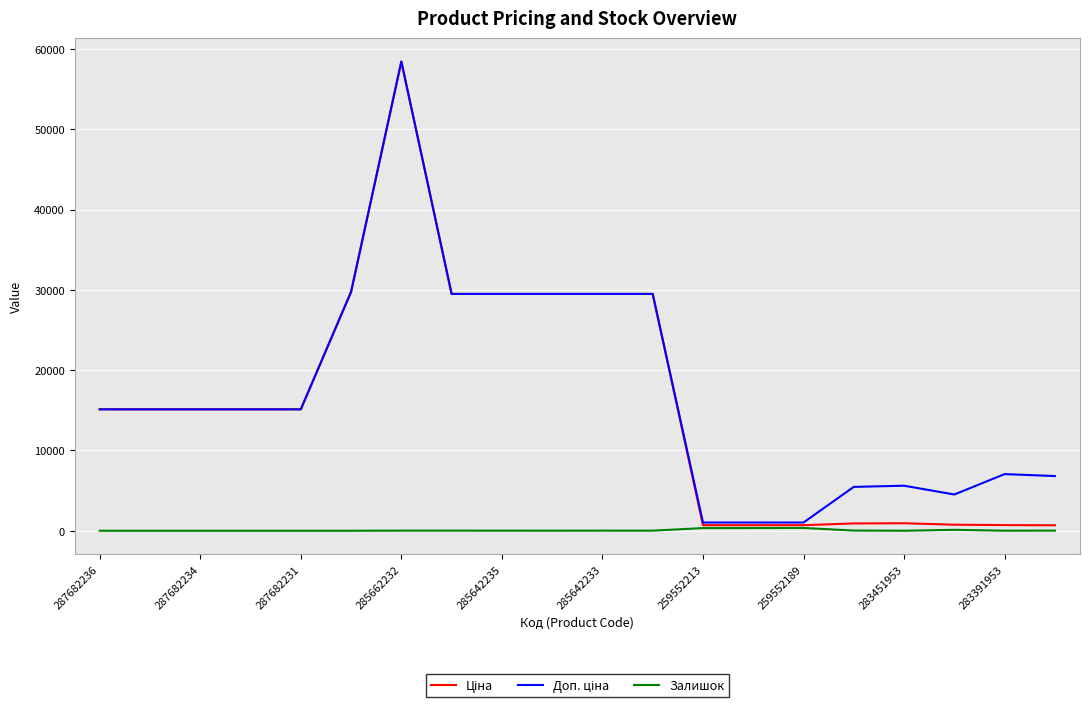

What is the greatest value displayed?

58426.5